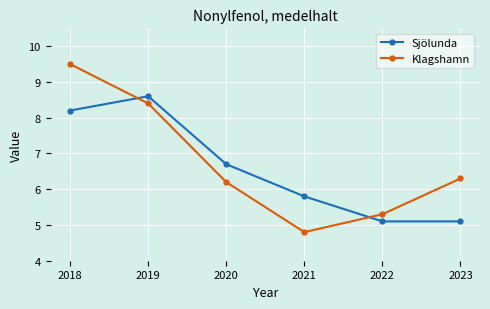

Is this an area chart (filled region under the line)?

No